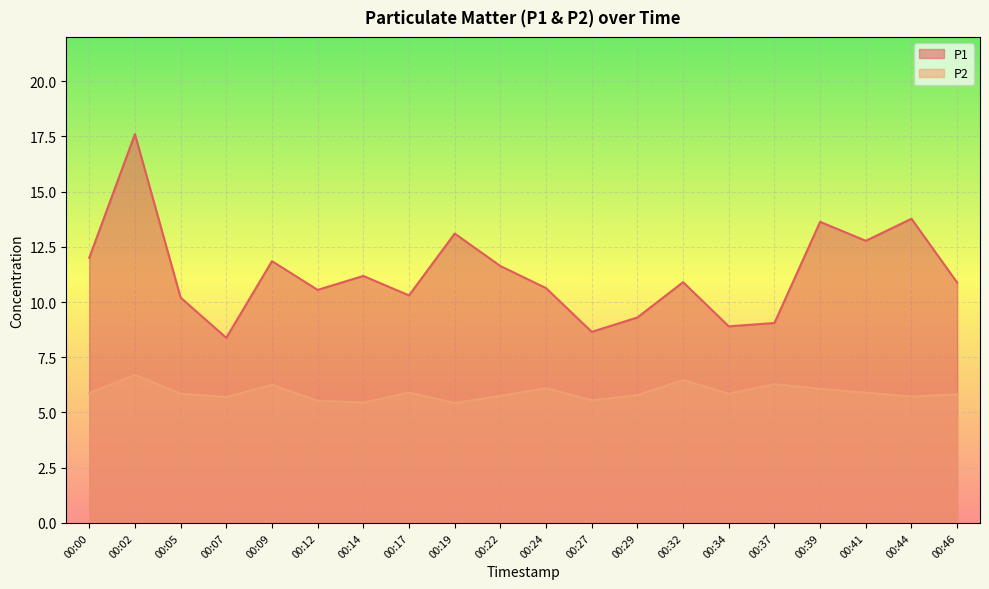

True or false: P2 has more than 0 points higher than both neighbors.

True